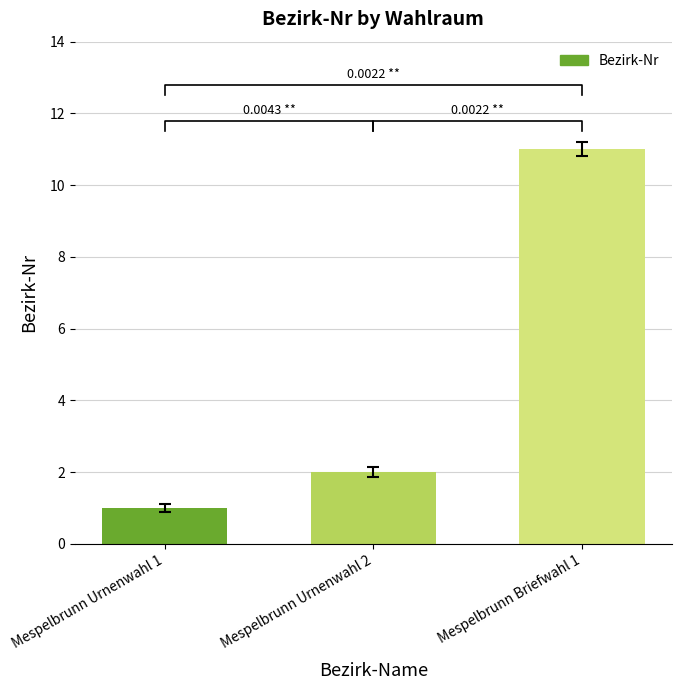

Are the bars grouped side by side (vs. stacked)?

No